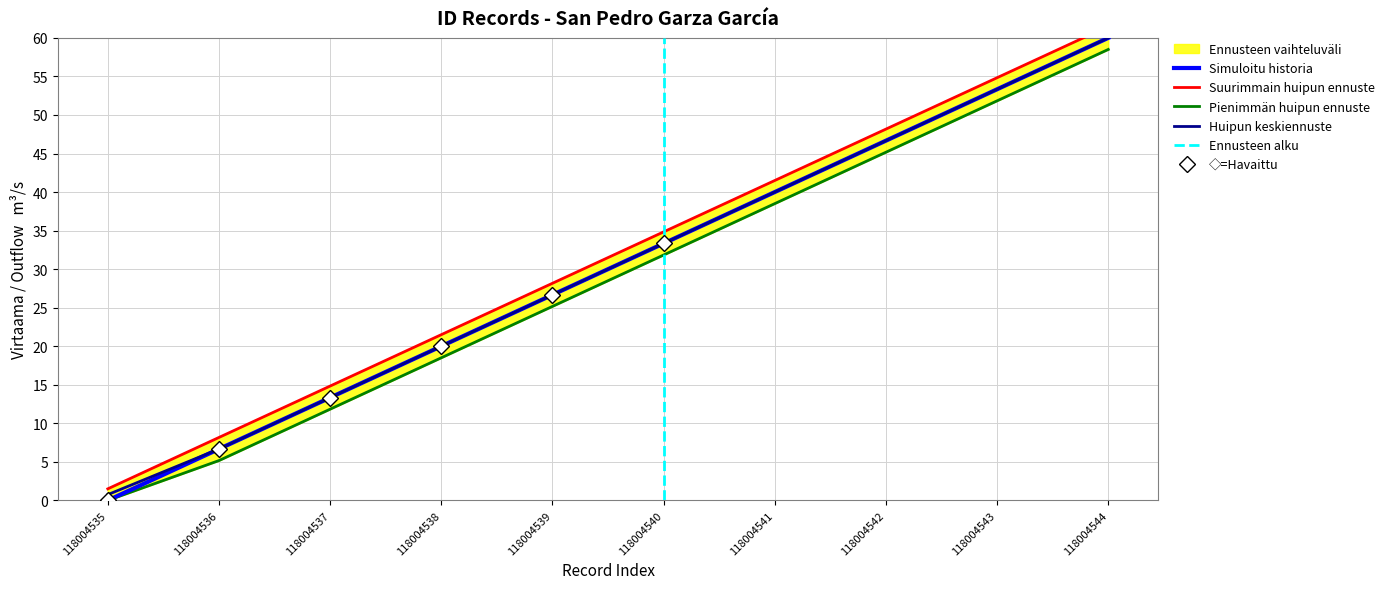

What is the maximum value shown in the chart?

61.5